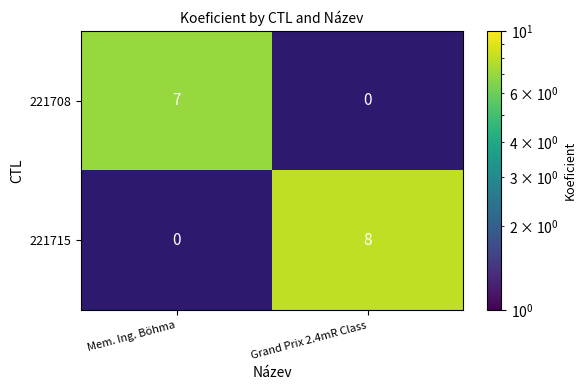

The value of 221708 at Mem. Ing. Böhma is 7. True or false?

True